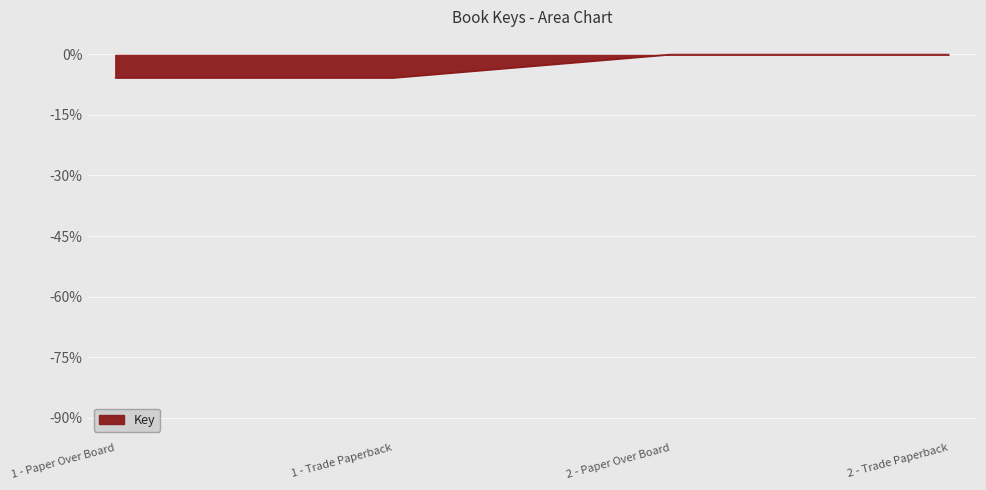

True or false: the data shows -5.8 at 1 - Trade Paperback.

True